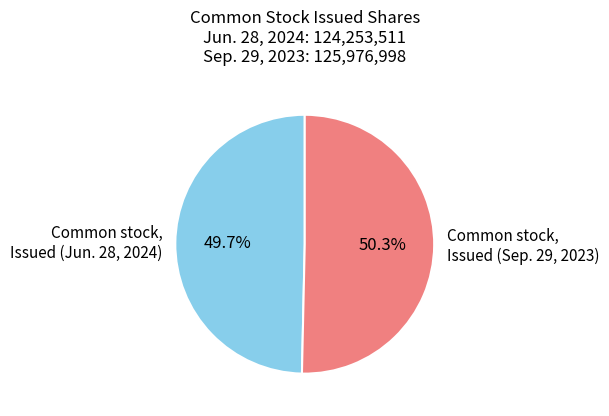

To the nearest percent, what is the difference between the largest and smallest slice percentages?

1%